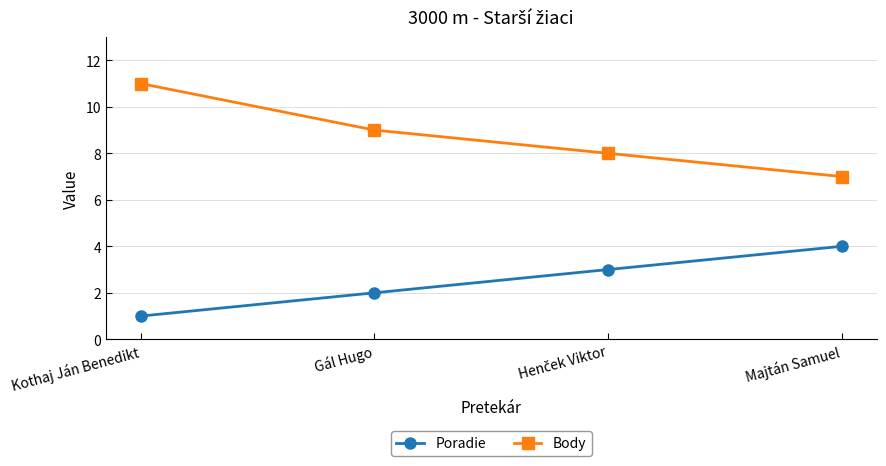

Reading left to right, transcribe all the data shown in this chart.

Poradie: 1	2	3	4
Body: 11	9	8	7